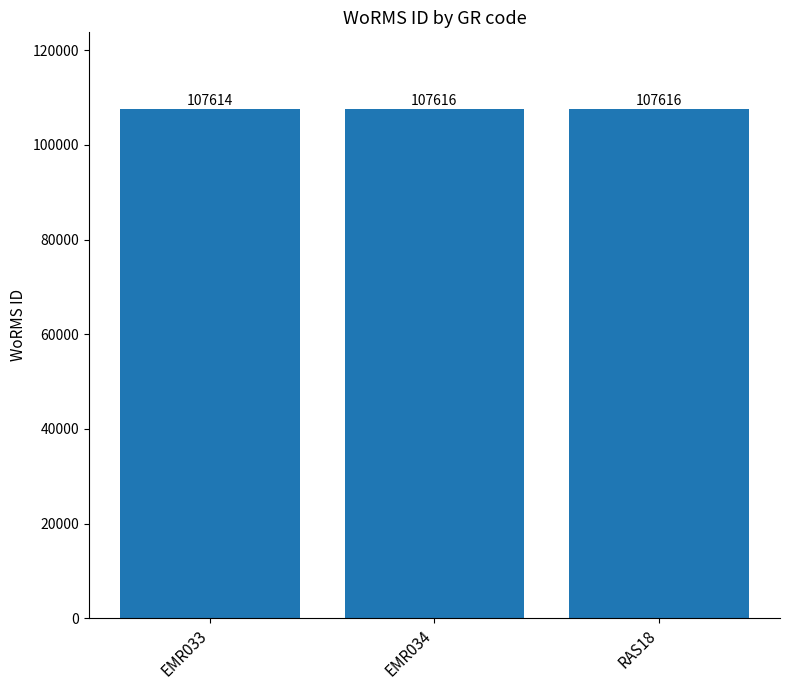

How many values are between 107614 and 107616?

3